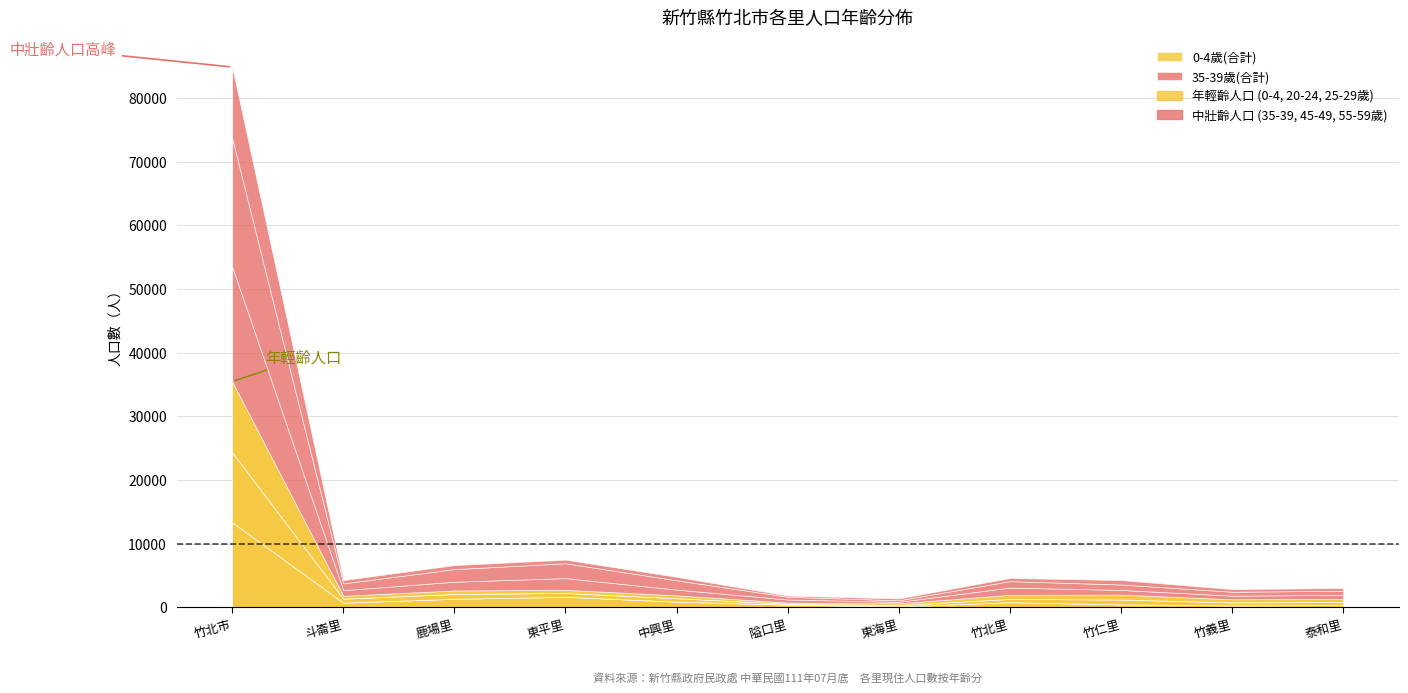

Reading left to right, what are all the values shown in this chart?

0-4歲(合計): 13356	719	1331	1642	884	411	126	795	443	293	356
20-24歲(合計): 10990	631	757	610	536	138	219	513	780	468	471
35-39歲(合計): 18039	881	1370	1848	909	479	233	1145	738	563	633
45-49歲(合計): 20189	1067	1984	2328	1461	427	242	1008	852	616	651
55-59歲(合計): 11174	521	630	568	539	188	292	496	703	418	423
25-29歲(合計): 11122	451	550	479	446	192	276	641	761	497	488